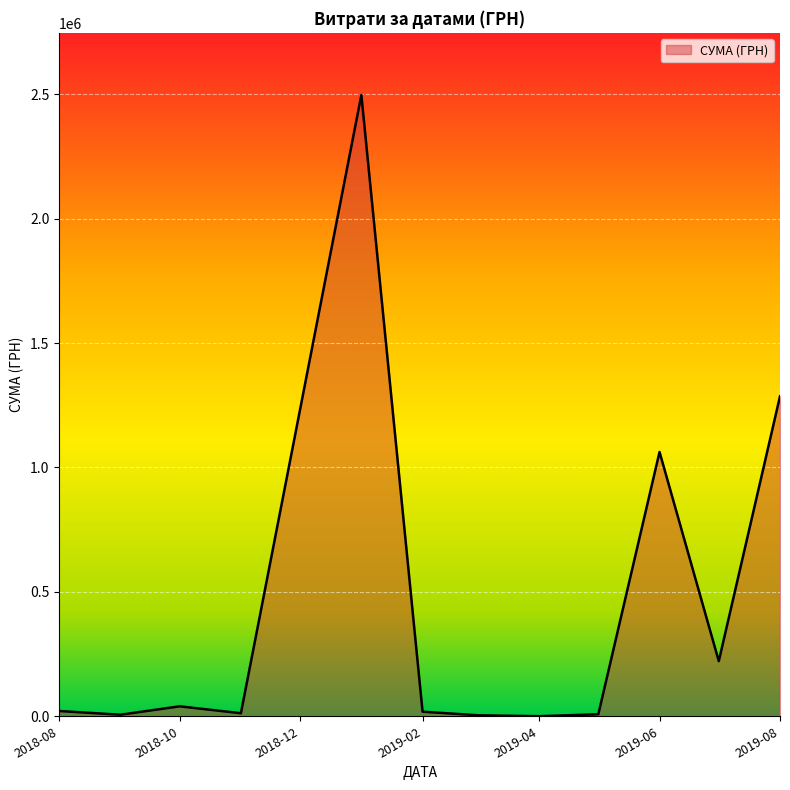

What is the difference between the maximum and minimum values?

2496773.4